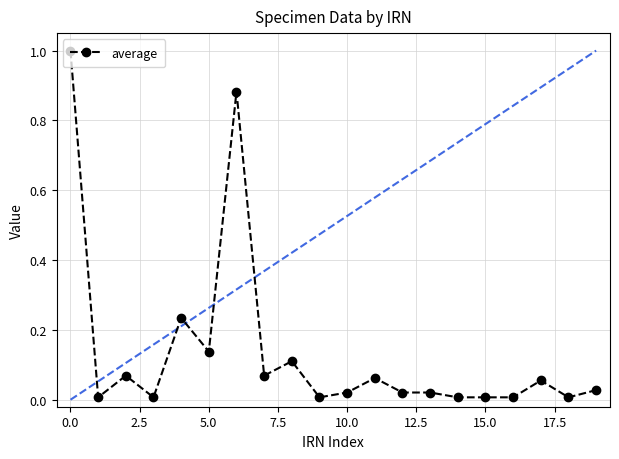

True or false: the data has more than 0 interior local peaks.

True